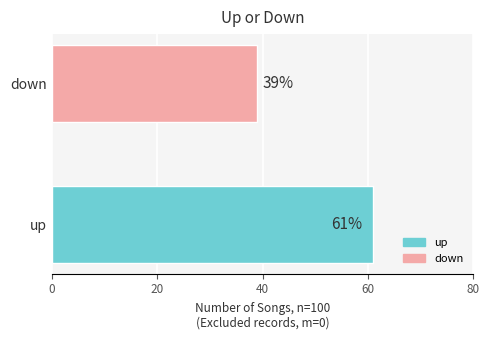

How many categories are shown in the chart?

2